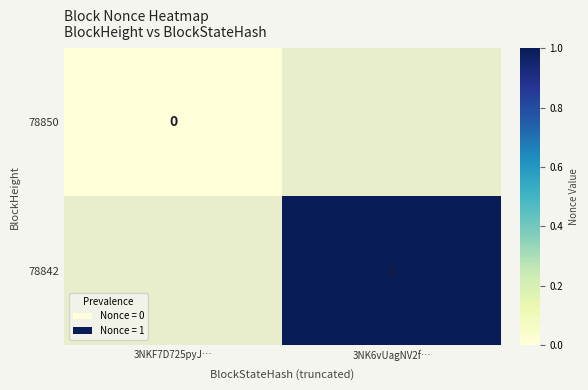

The 78842 series shows 0 at 3NK6vUagNV2f…. True or false?

False